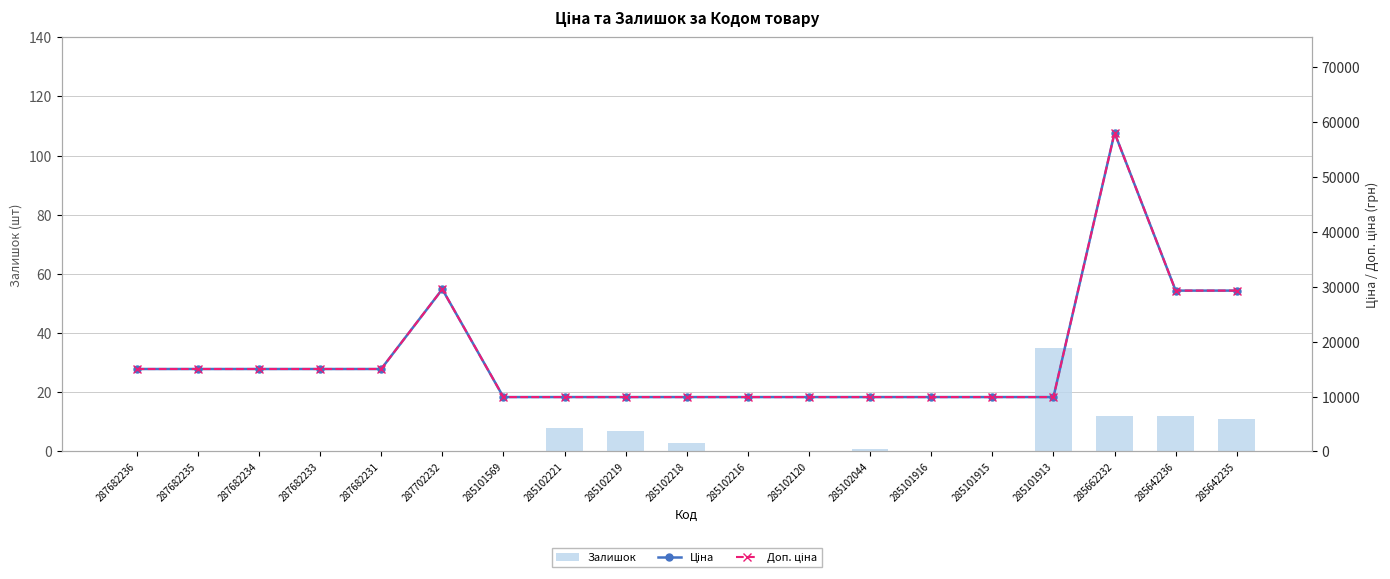

What is the difference between the highest and lowest values at 285102218?

9905.5